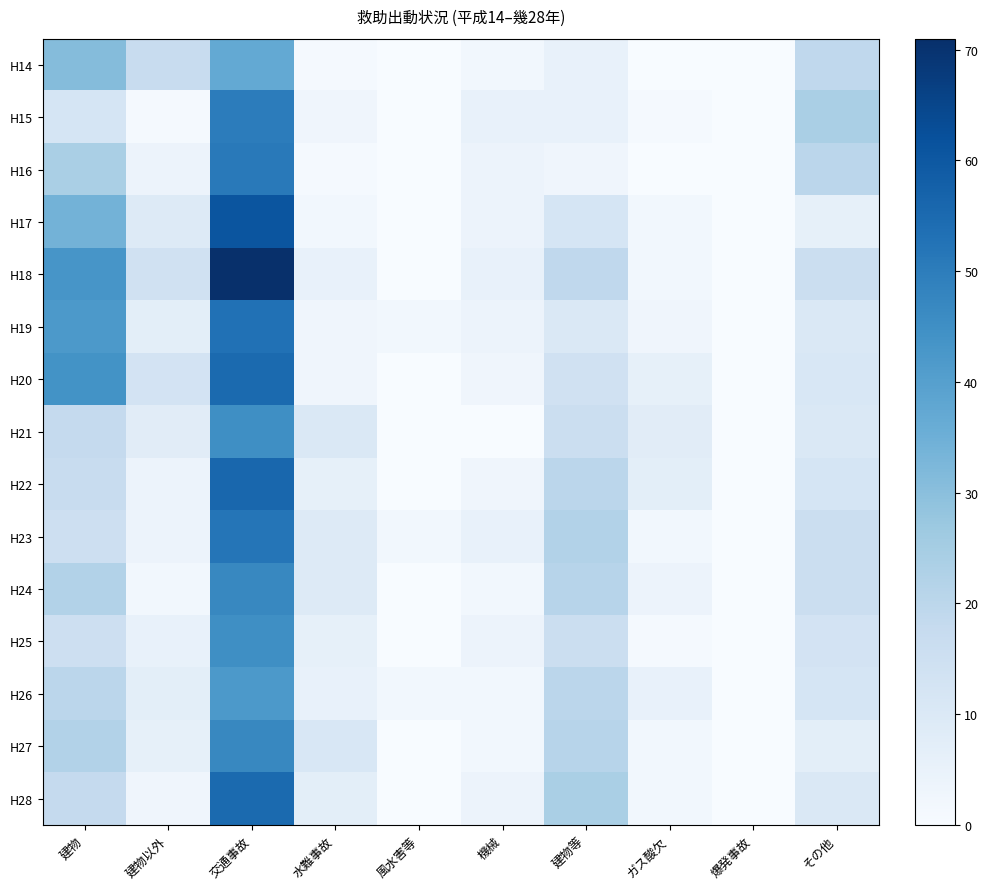

Which series has the largest total across all categories?

H18